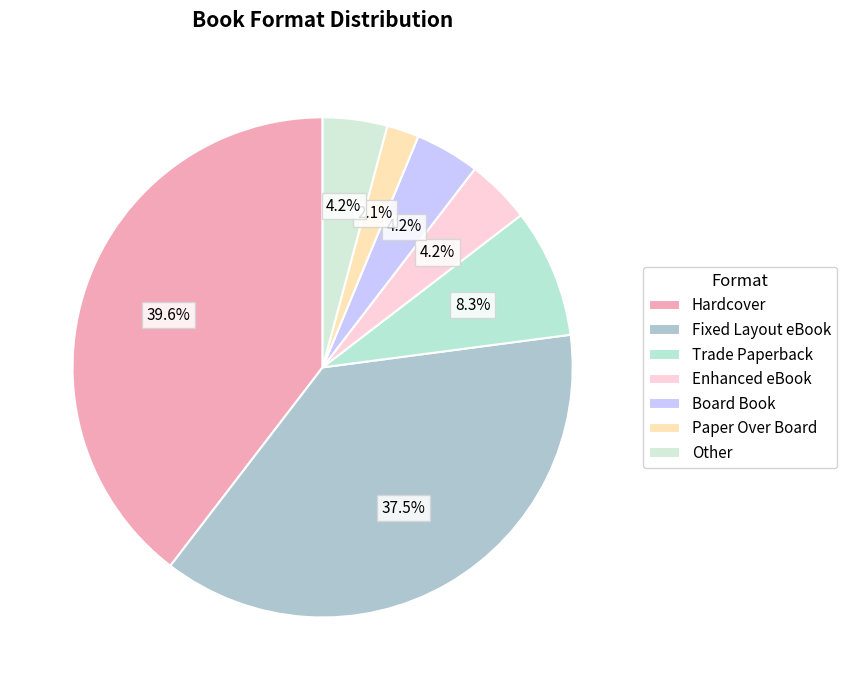

How many segments does this pie chart have?

7